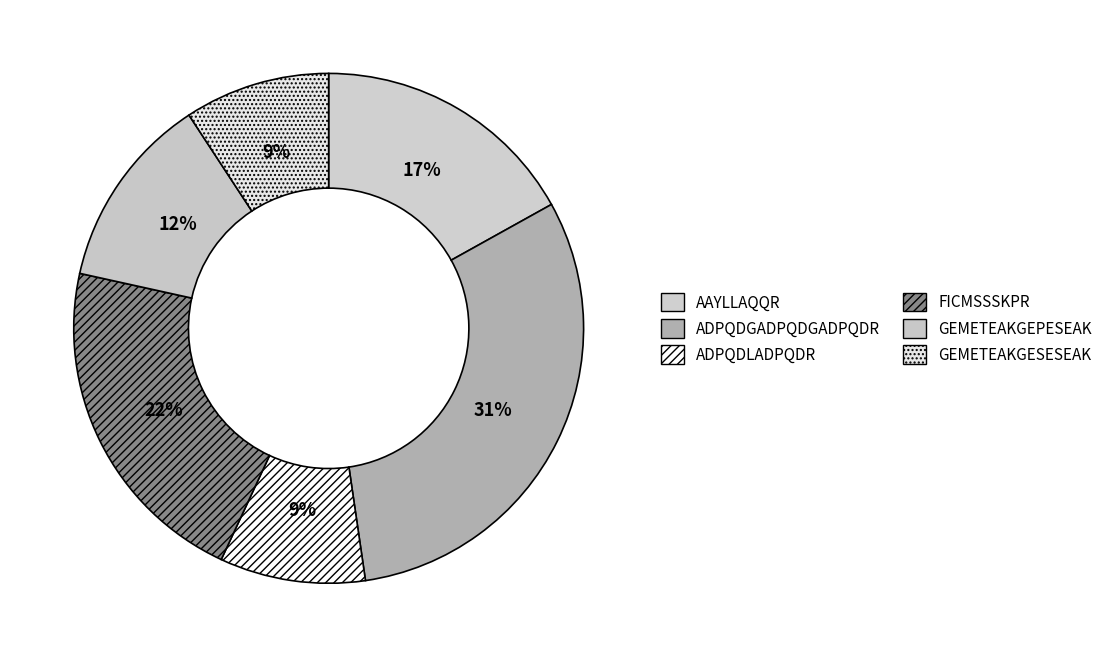

Is it true that AAYLLAQQR is 17% of the pie?

True